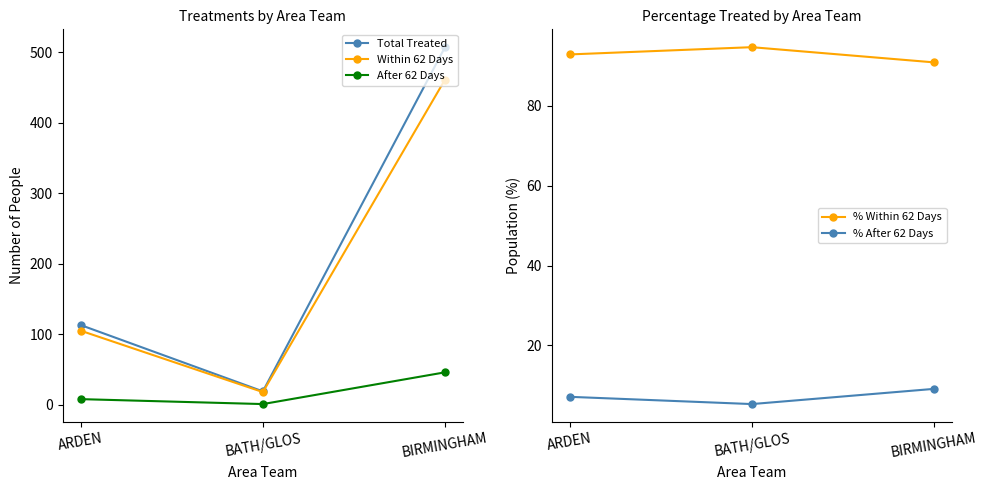

Which label corresponds to the smallest value in the chart?

BATH/GLOS